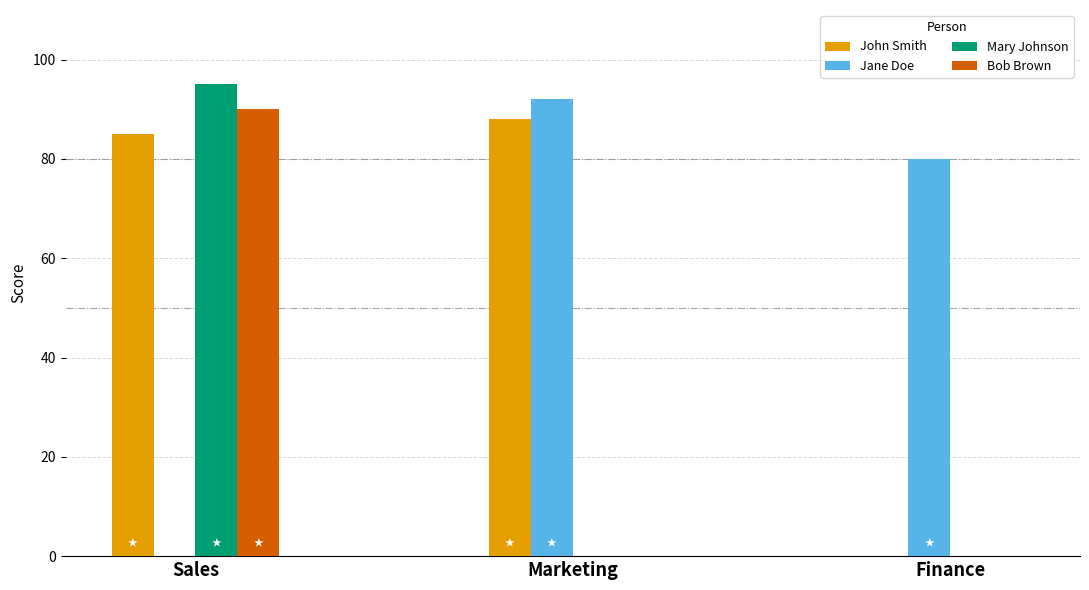

What is the spread (max minus min) of values at Sales?

95